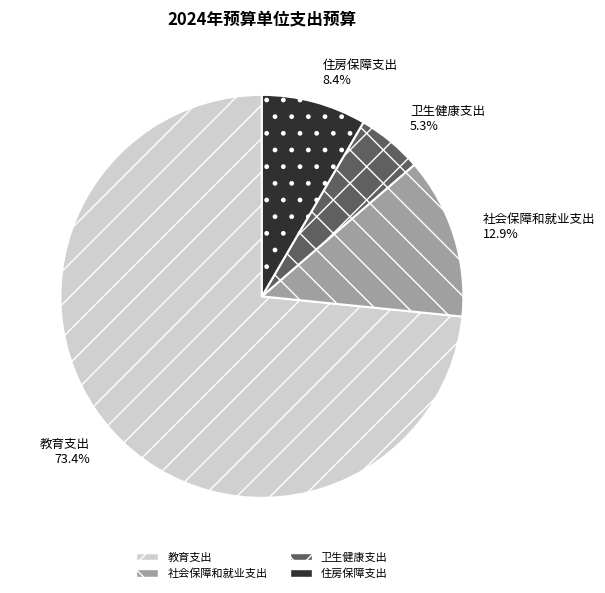

True or false: 住房保障支出 accounts for 8% of the total.

True